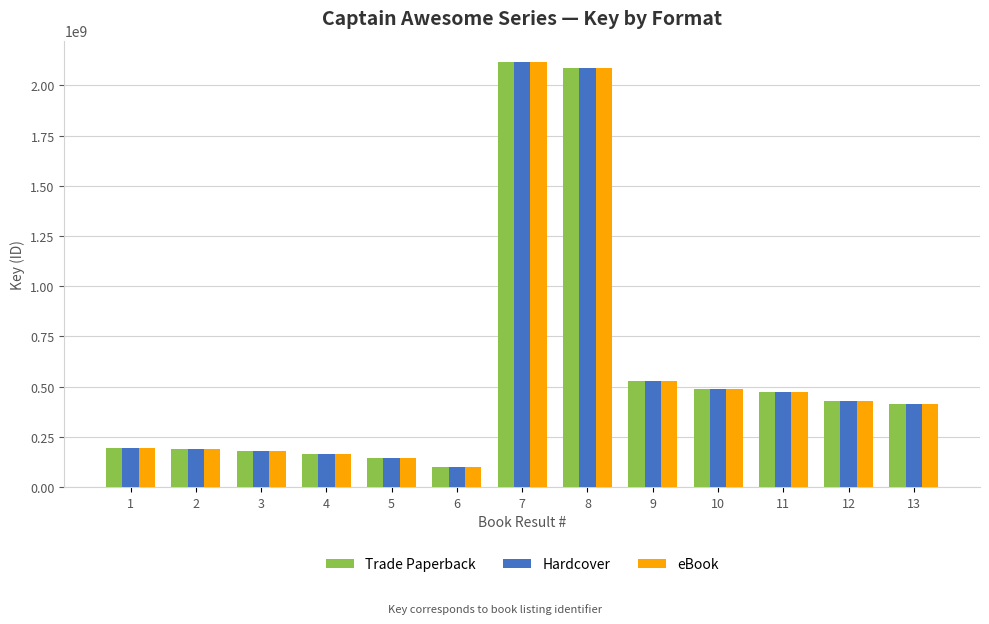

What are all the series names shown in the legend?

Trade Paperback, Hardcover, eBook